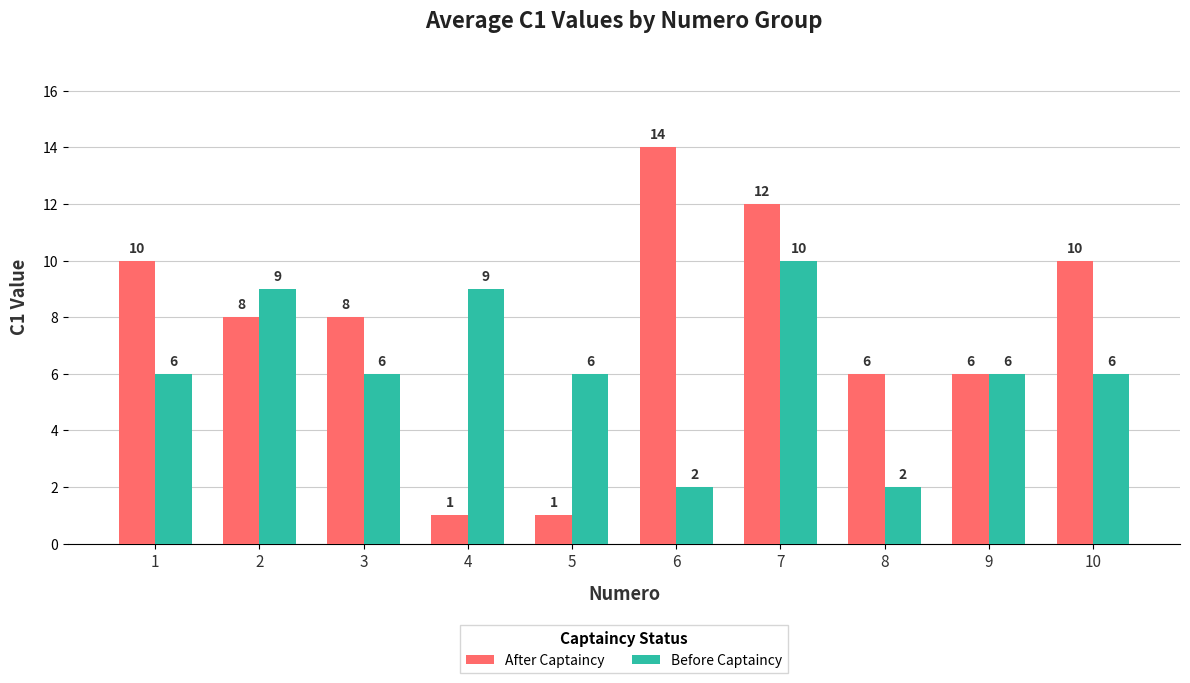

Which series has the largest range (max minus min)?

After Captaincy